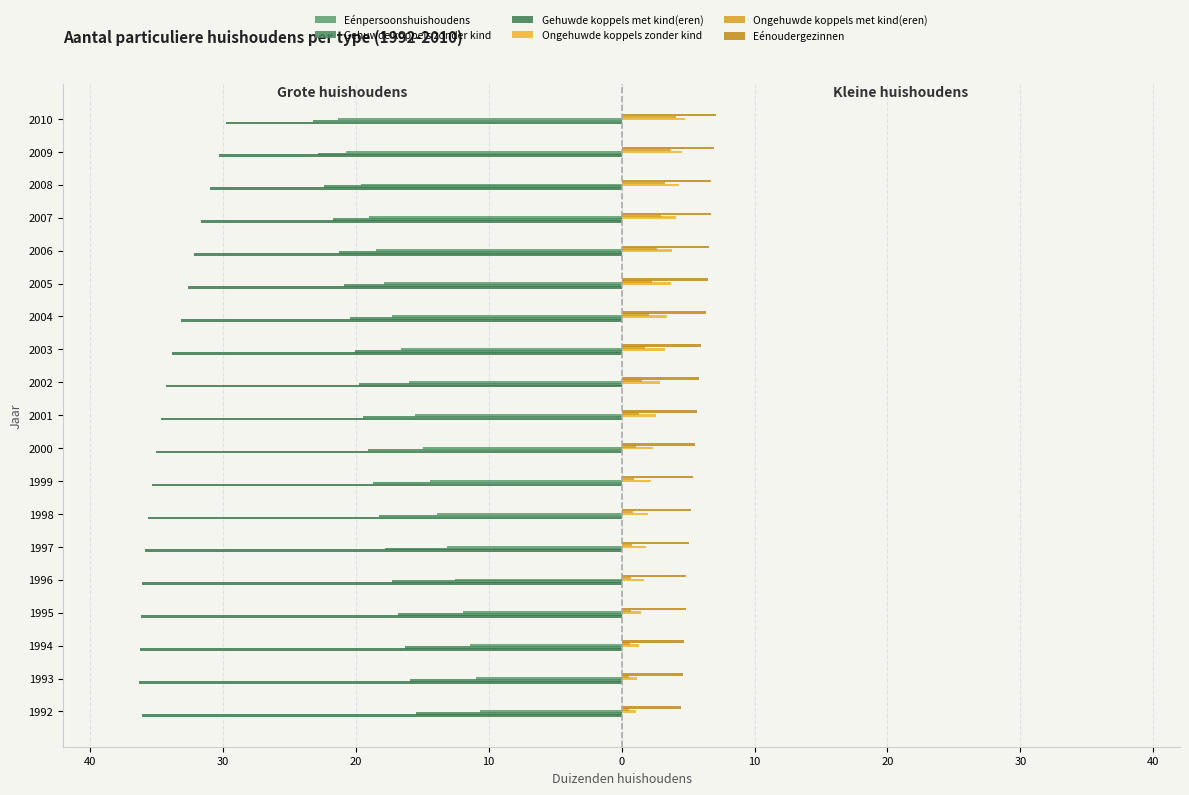

What is the difference between the second highest and second lowest values in the Eénoudergezinnen series?

2.3